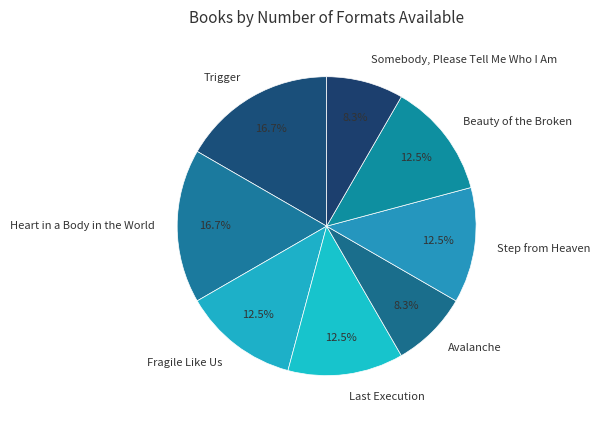

Is Step from Heaven the majority of the pie?

No